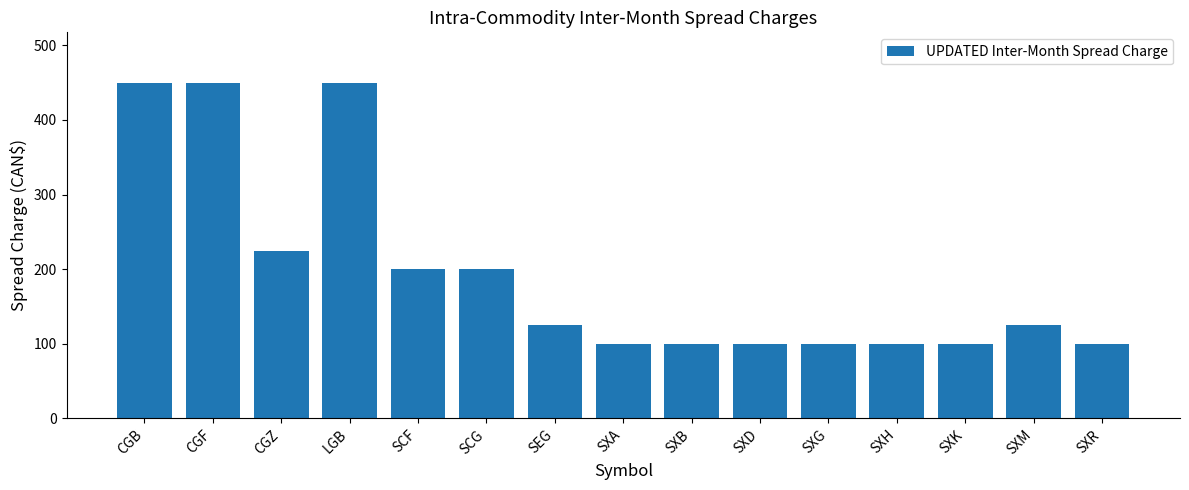

What is the greatest value displayed?

450